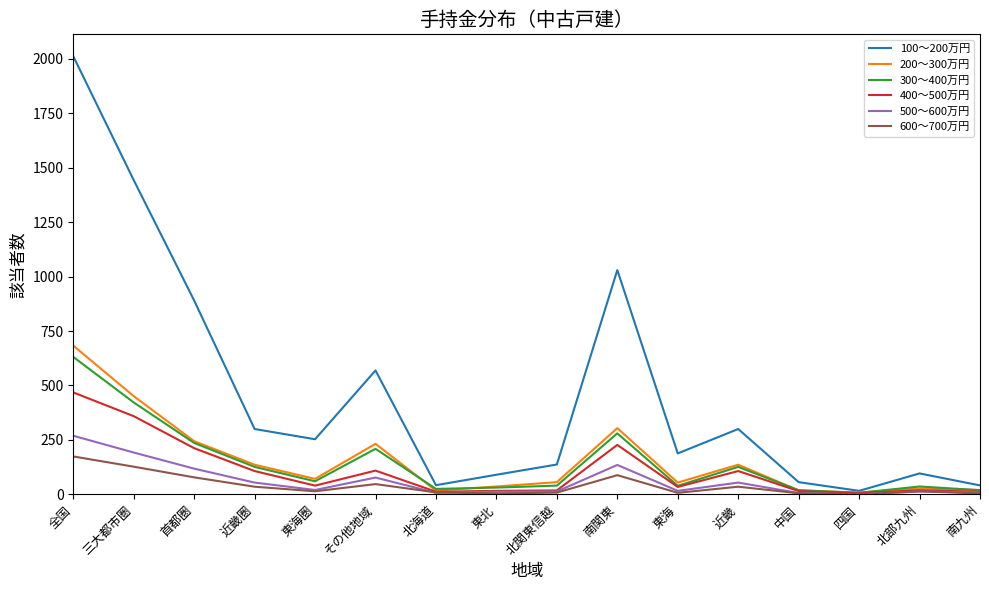

Which series has the largest range (max minus min)?

100～200万円